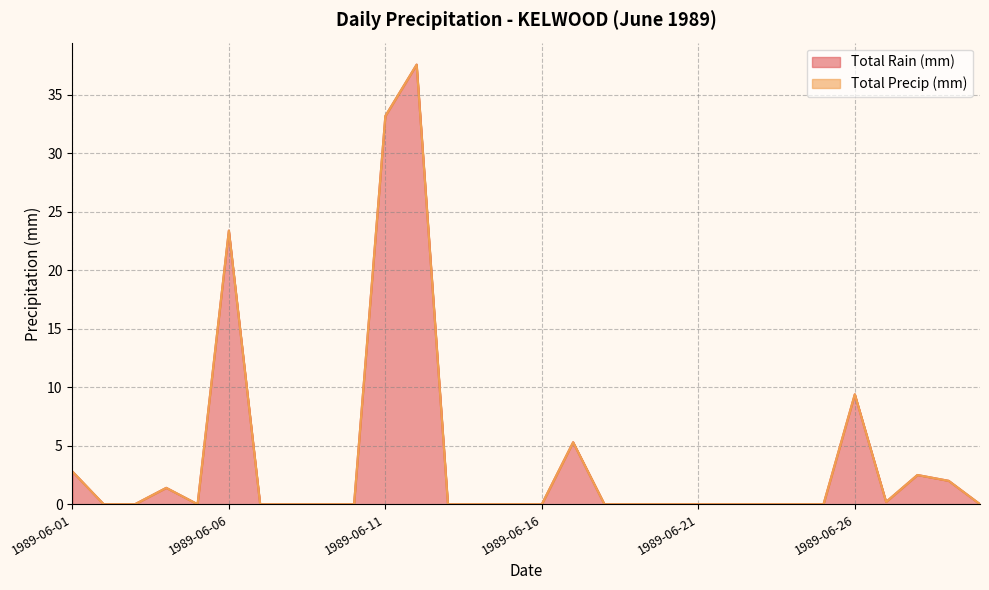

Does the chart have visible grid lines?

Yes